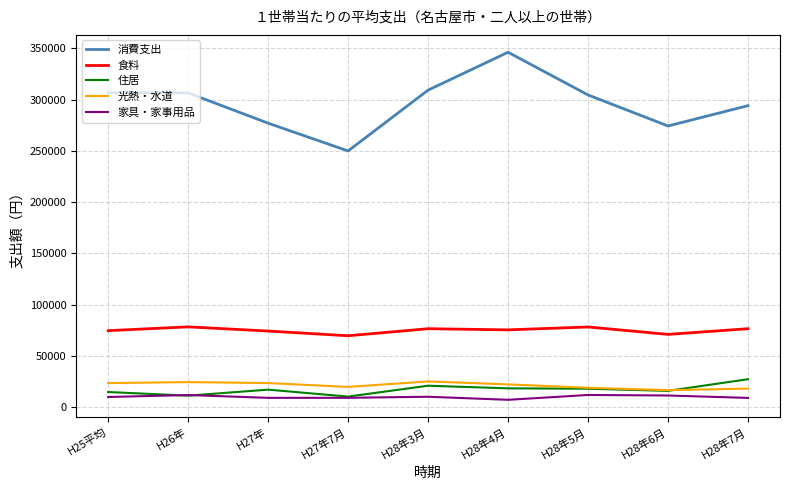

At which category does the chart reach its peak across all series?

H28年4月